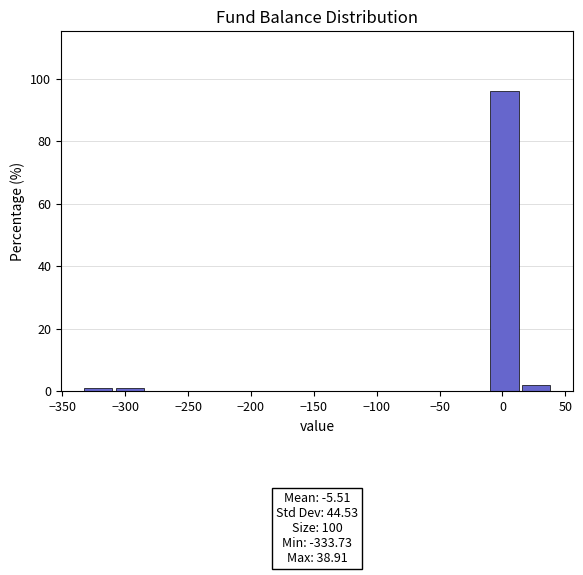

Which range on the x-axis has the tallest bar?

-10 to 15